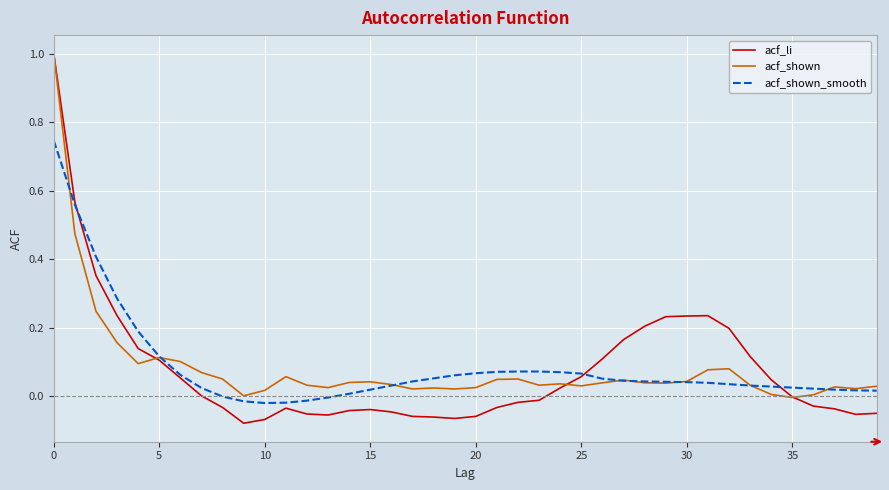

What is the highest value of the acf_li series?

1.0